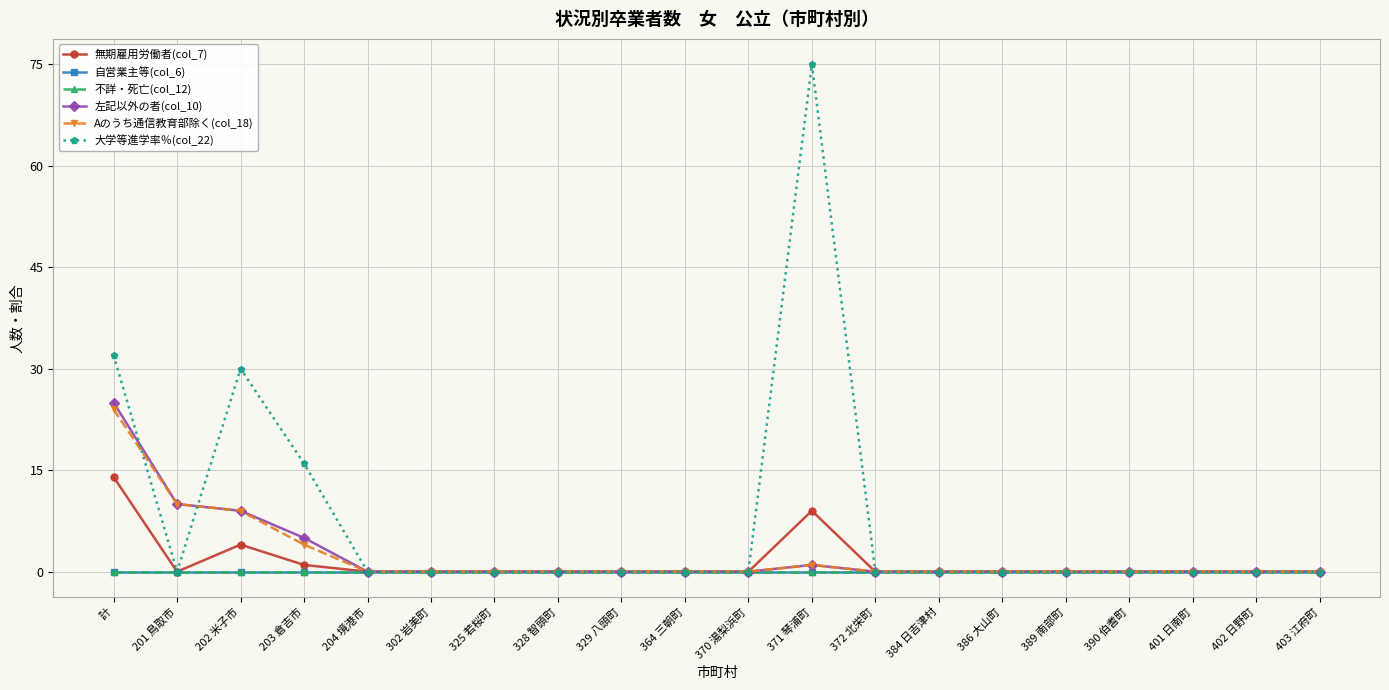

Is this an area chart (filled region under the line)?

No